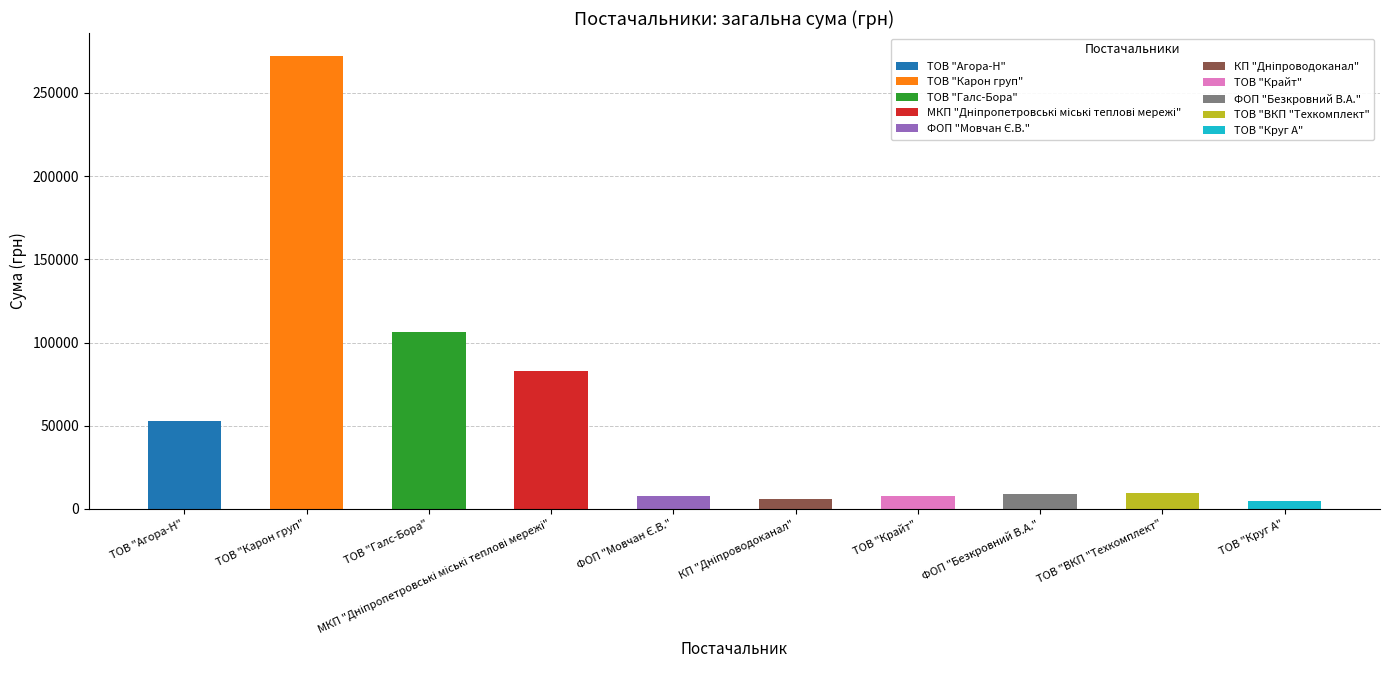

Which category has the lowest value across all series?

ТОВ "Круг А"